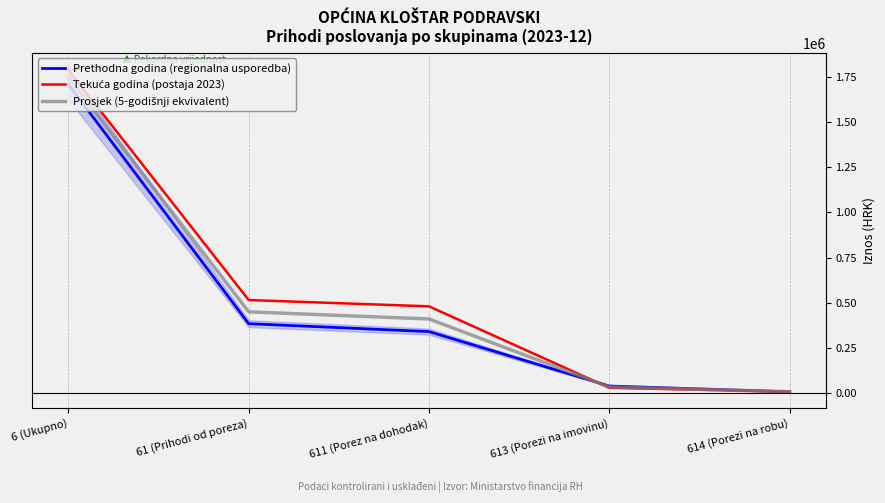

What is the maximum value for Tekuća godina (postaja 2023)?

1790177.1